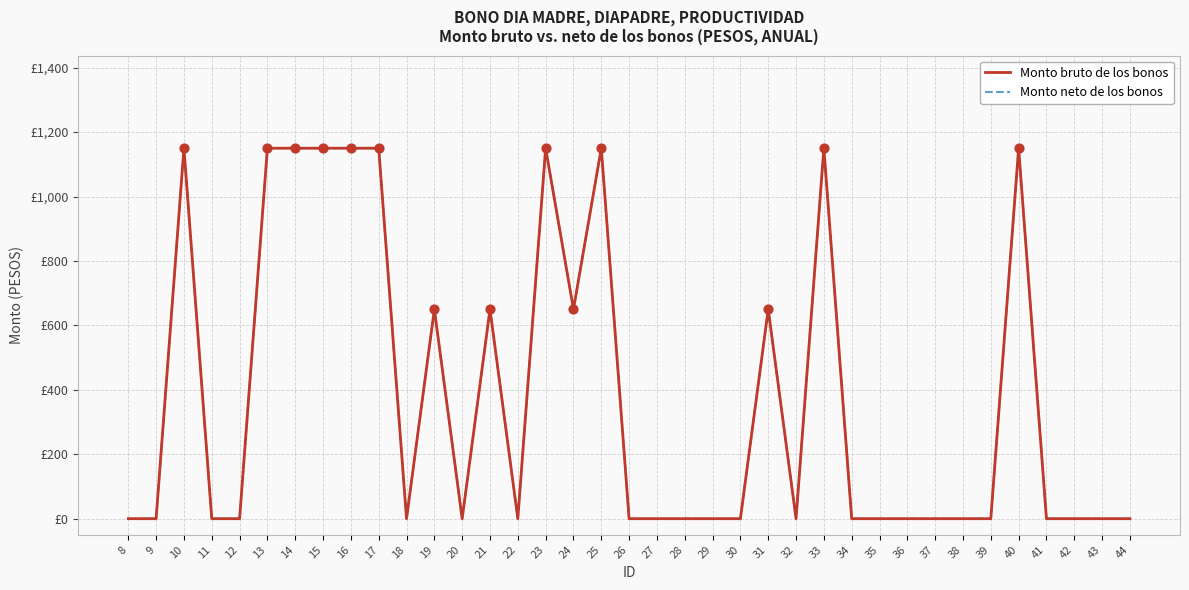

Does the chart have visible grid lines?

Yes